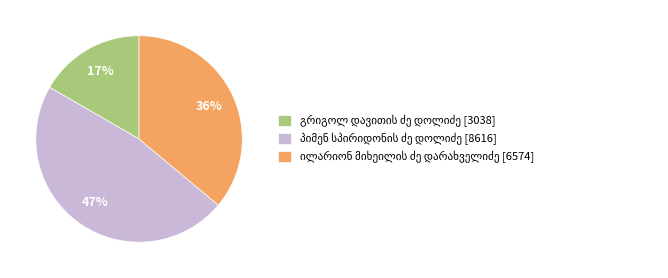

To the nearest percent, what is the average slice percentage?

33%